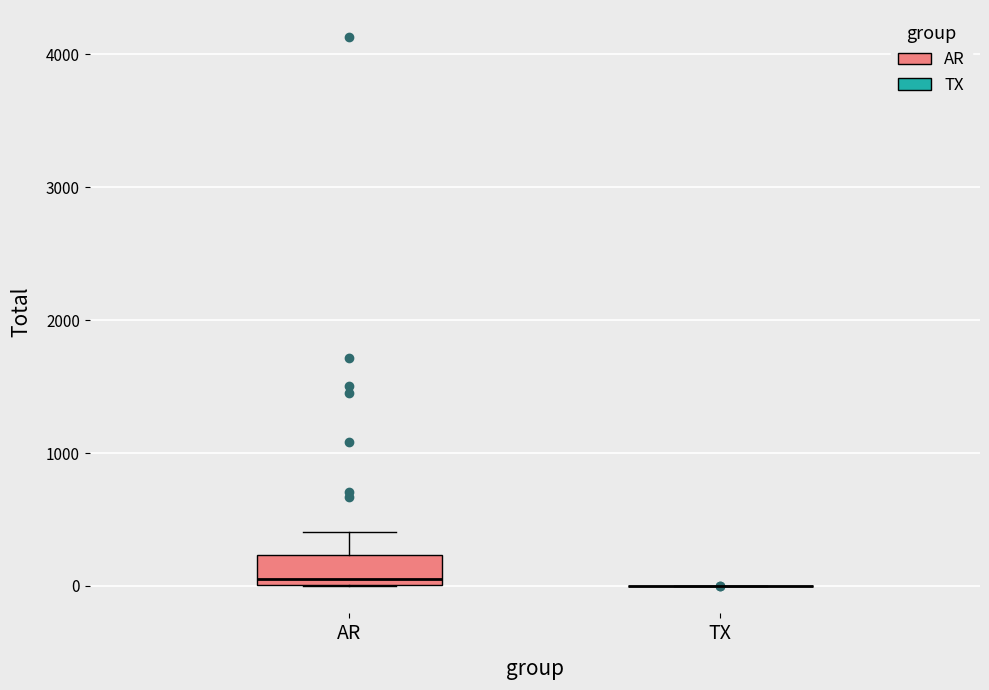

Reading left to right, transcribe this box plot: for each box, give where its median line is, the range the box spans, and where its two whiskers end, as read against the y-axis. The values are not printed on the chart, so give them approximately, as read against the axis.

AR: median 100, box 0 to 200, whiskers 0 to 400
TX: box collapsed to a line at 0, whiskers 0 to 0